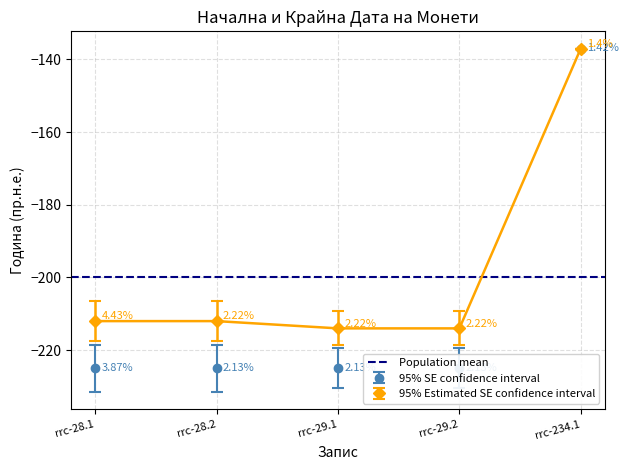

What is the sum of all До дата values?

-989